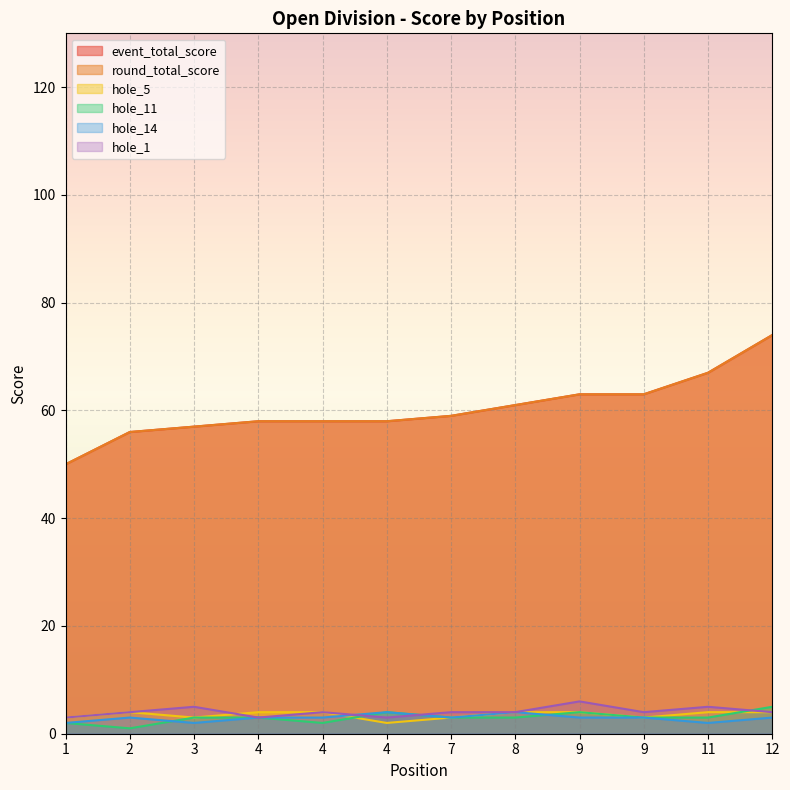

What is the greatest value displayed?

74